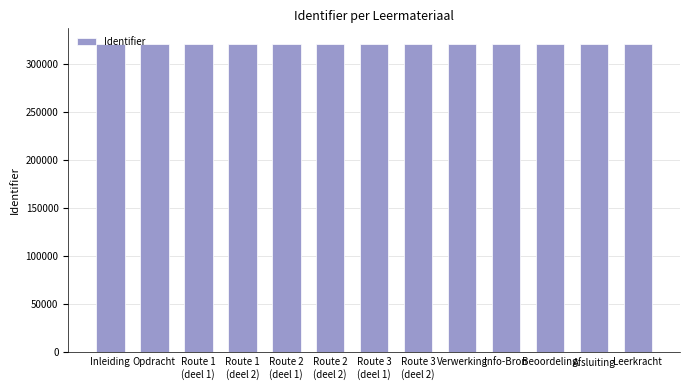

Read the value at Leerkracht.

320542